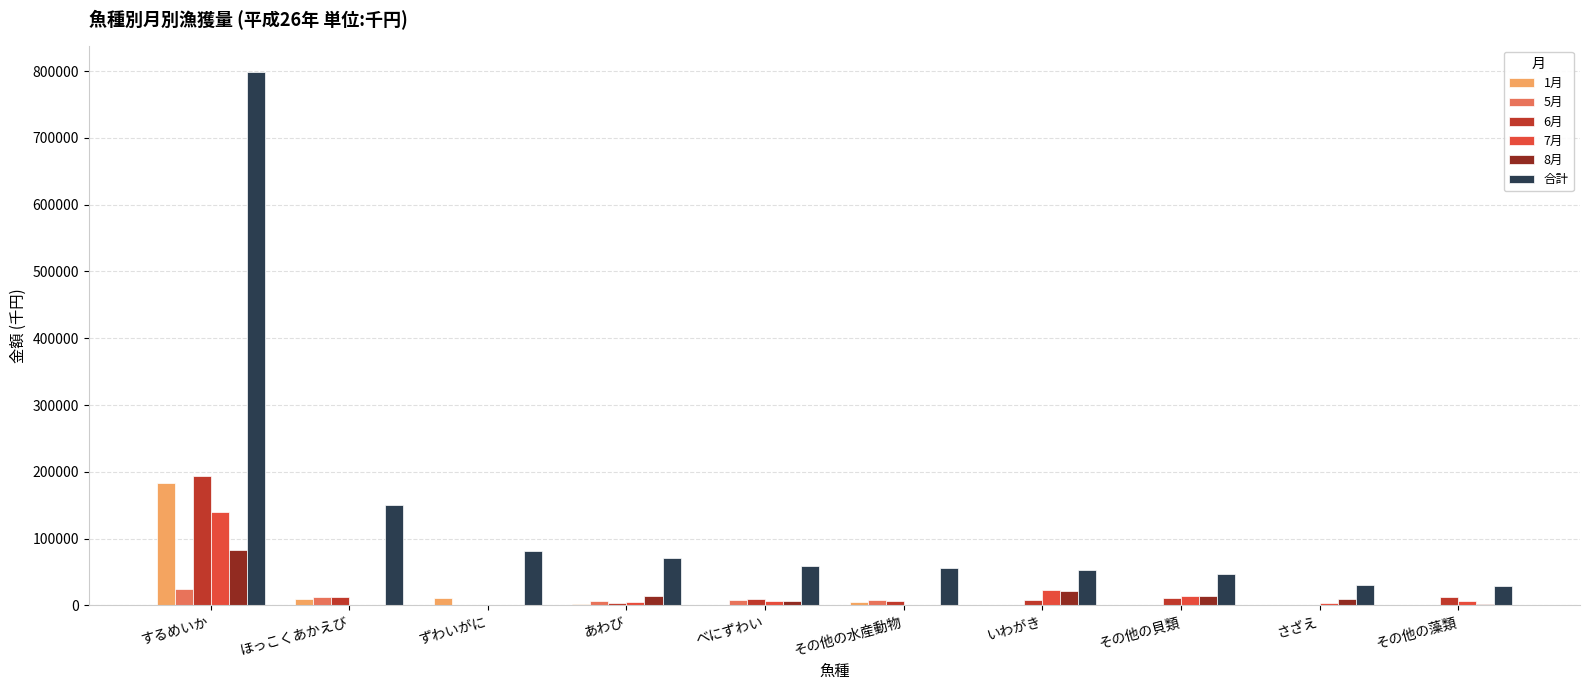

At which category does the chart reach its peak across all series?

するめいか